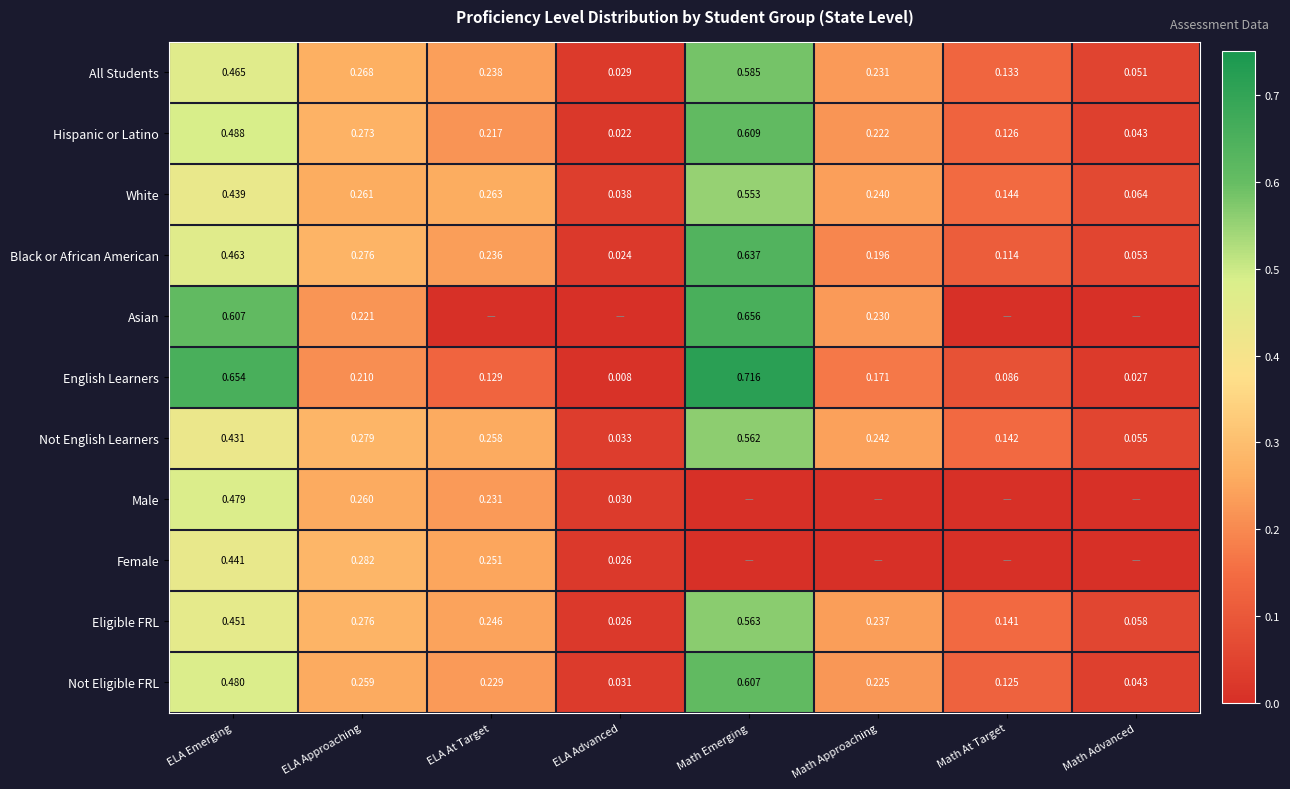

Which category has the highest value across all series?

Math Emerging